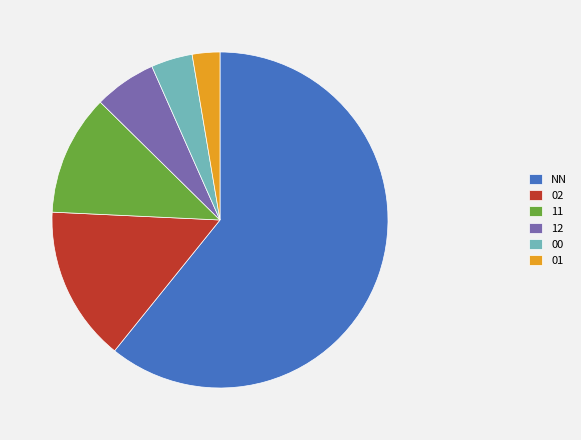

Is the sum of 11 and NN greater than half?

Yes